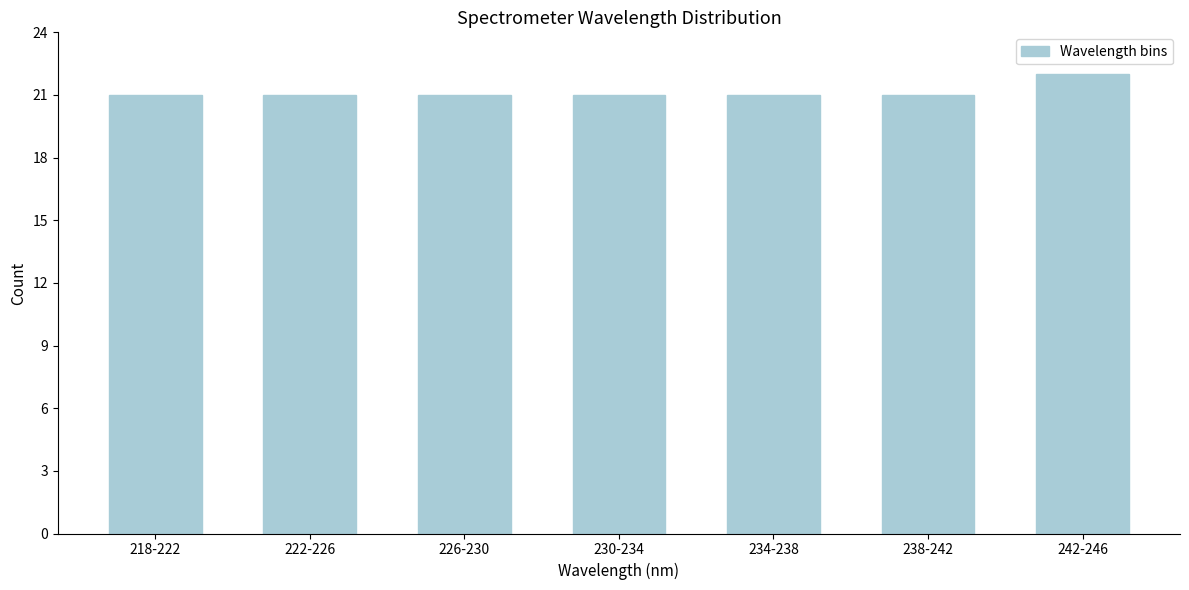

Reading left to right, transcribe all the data shown in this chart.

218-222=21	222-226=21	226-230=21	230-234=21	234-238=21	238-242=21	242-246=22